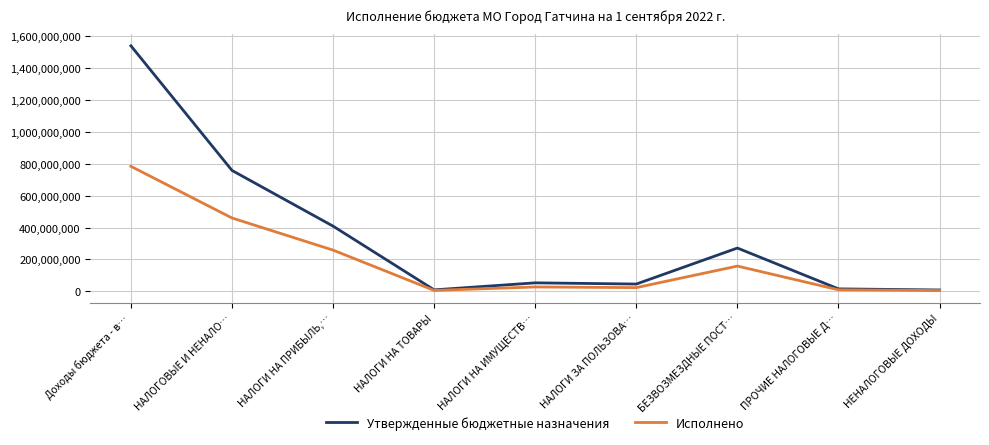

Which series has the widest spread of values?

Утвержденные бюджетные назначения